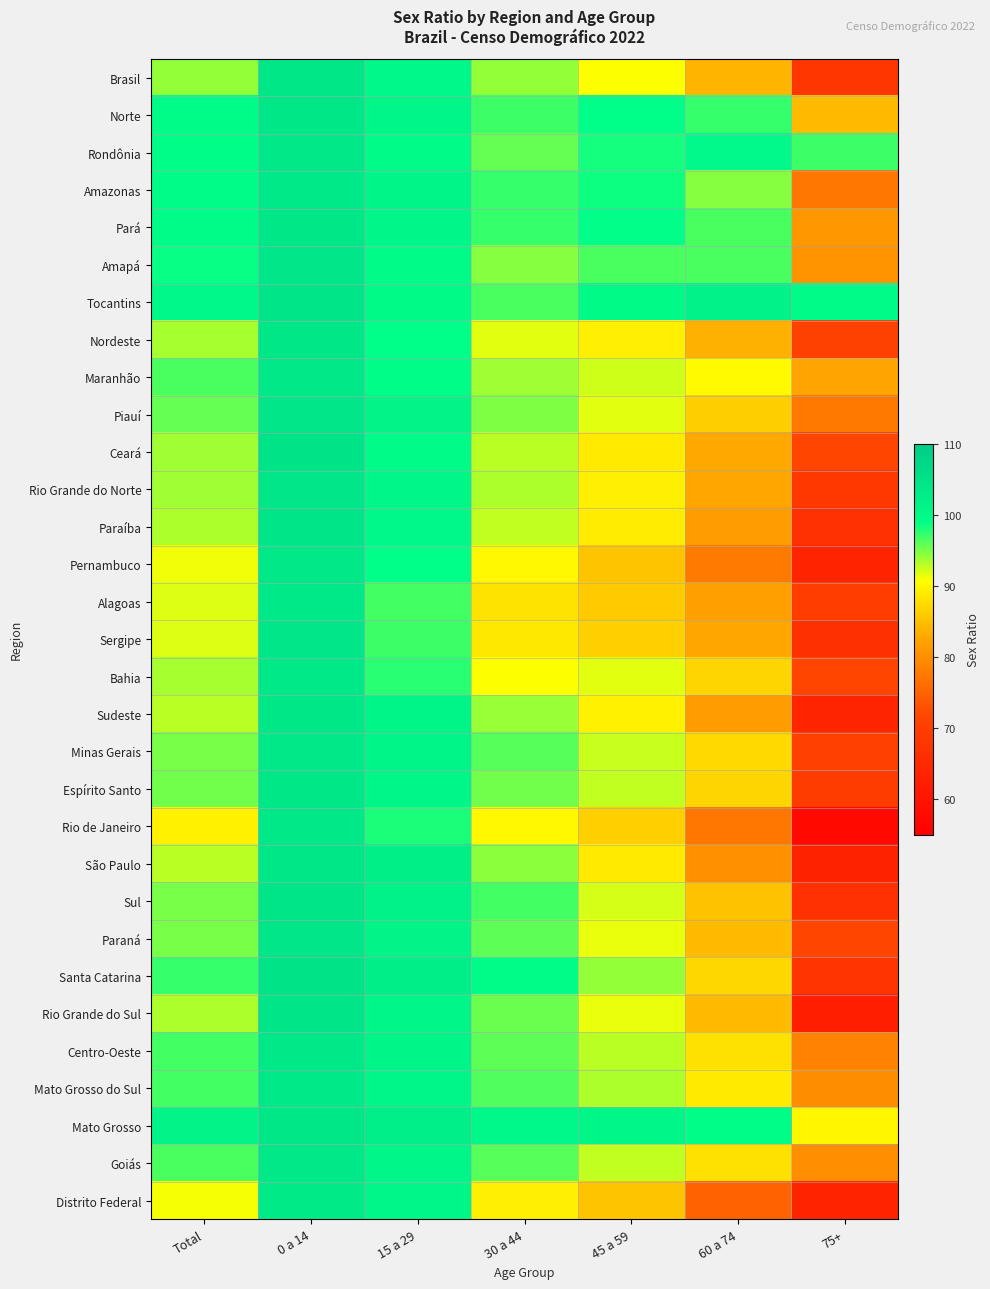

Which series has the largest total across all categories?

Tocantins